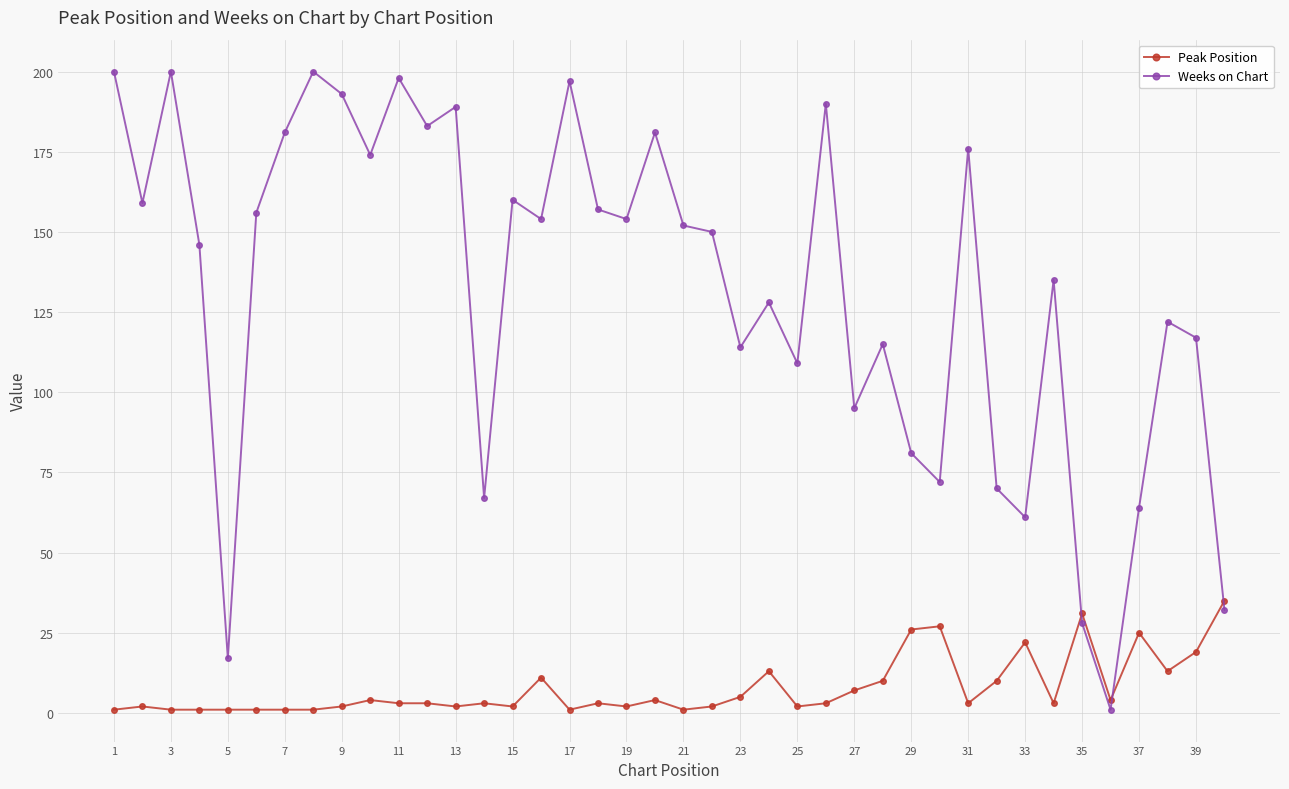

After their last crossing, which series has the higher values: Weeks on Chart or Peak Position?

Peak Position